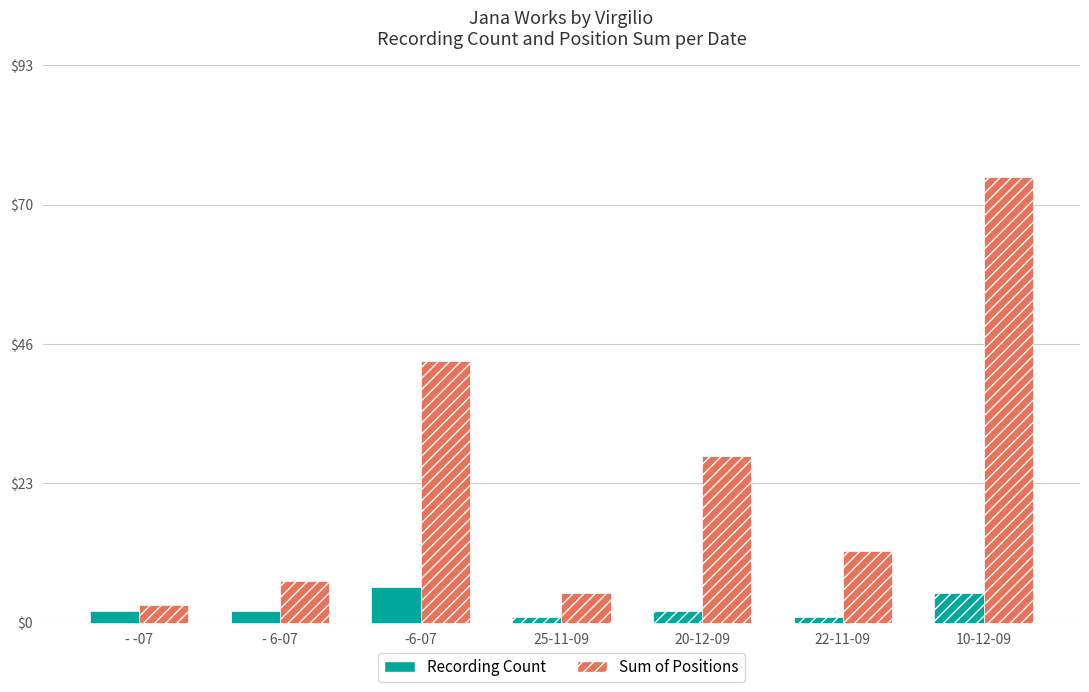

What is the label of the 6th bar from the left?

22-11-09